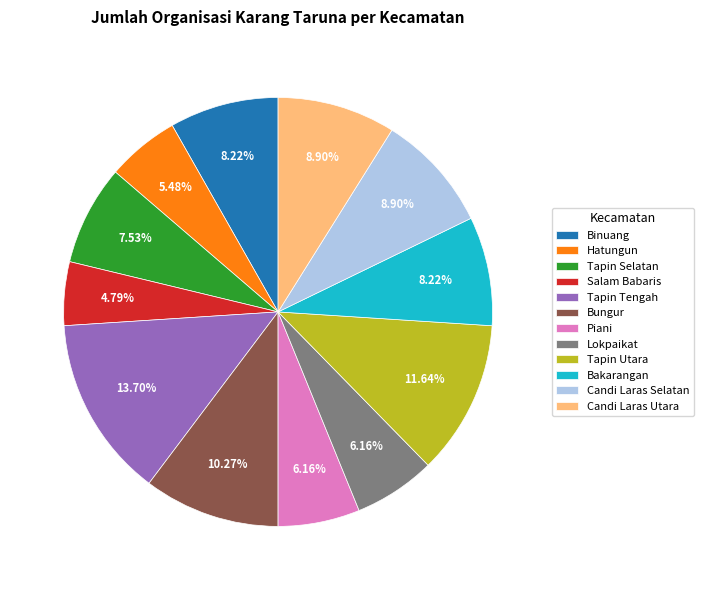

What is the smallest slice in the pie chart?

Salam Babaris